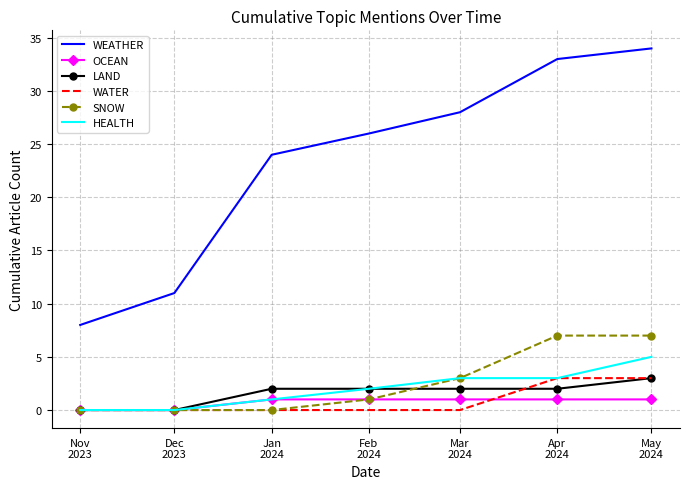

The value of HEALTH at Jan
2024 is 1. True or false?

True